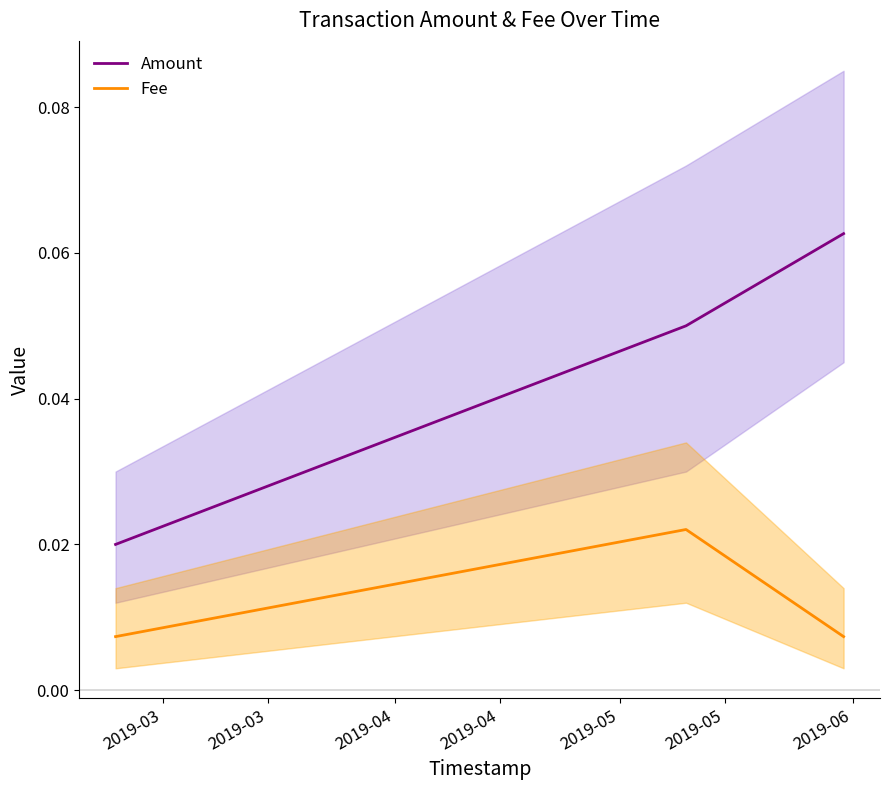

Reading right to left, extract all data points from this chart.

Amount: 0.1	0.1	0.0
Fee: 0.0	0.0	0.0